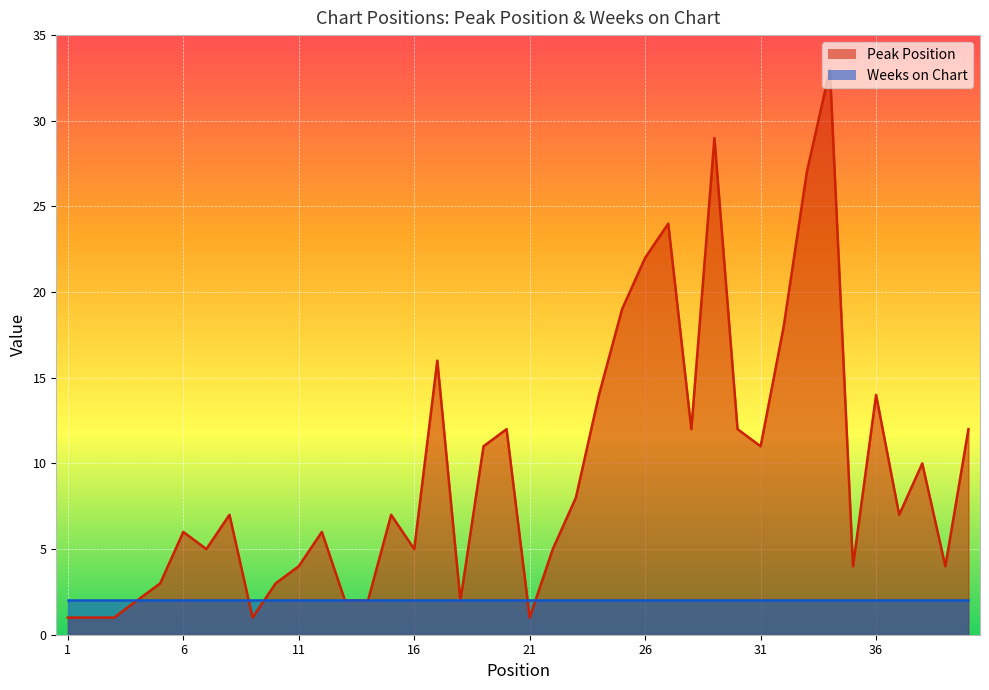

What is the smallest value displayed?

1